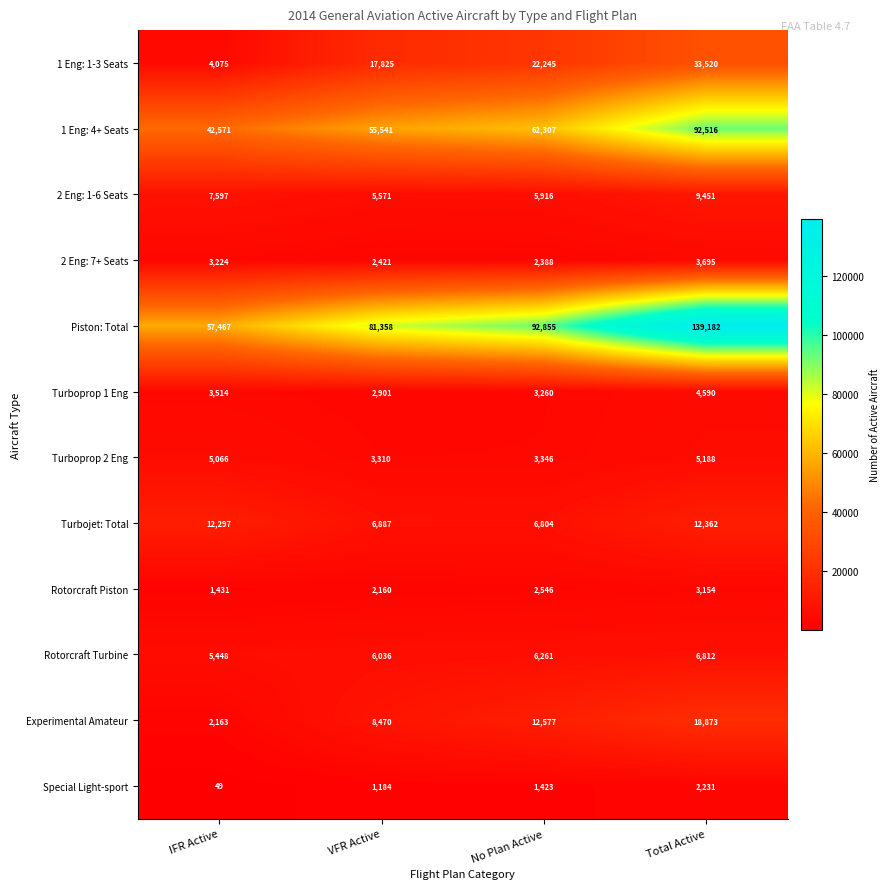

What is the sum of all Turbojet: Total values?

38350